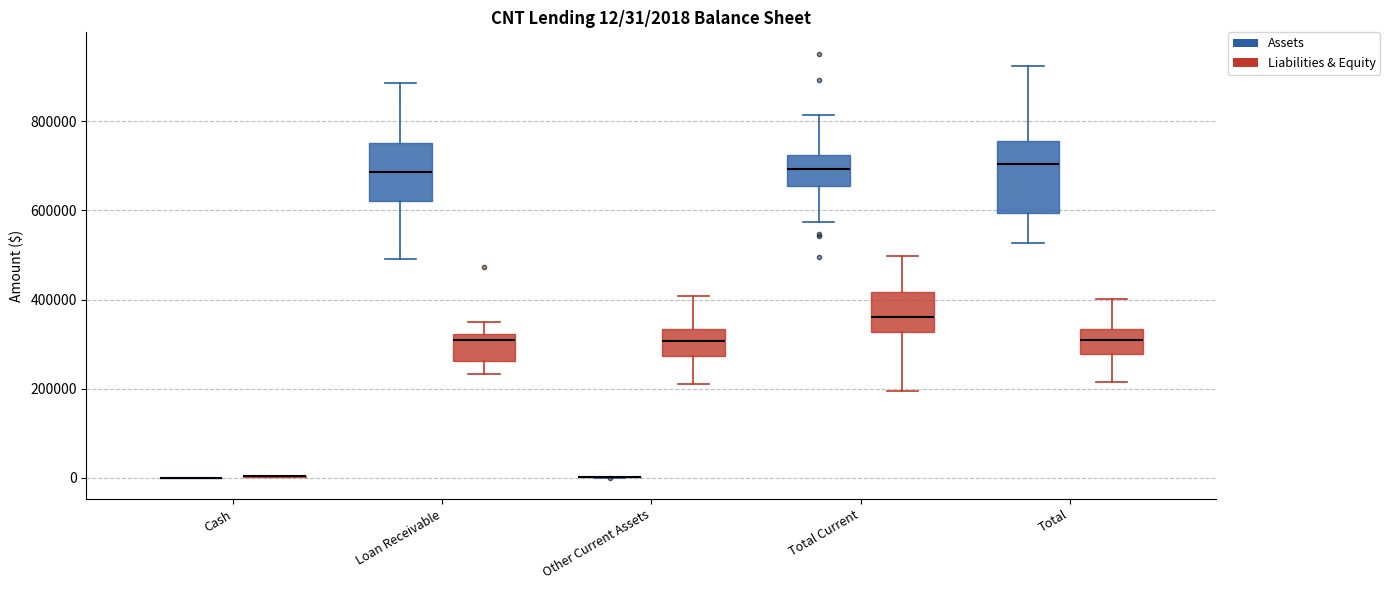

Comparing the boxes themselves (not the whiskers), which one is the tallest?

Total (Assets)